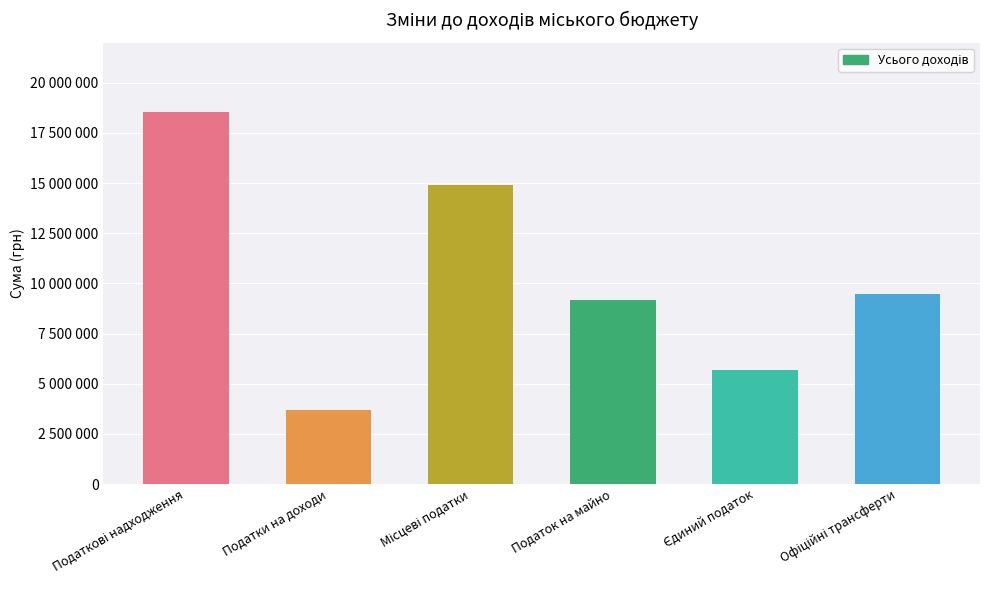

Rank the categories by value from lowest to highest.

Податки на доходи, Єдиний податок, Податок на майно, Офіційні трансферти, Місцеві податки, Податкові надходження